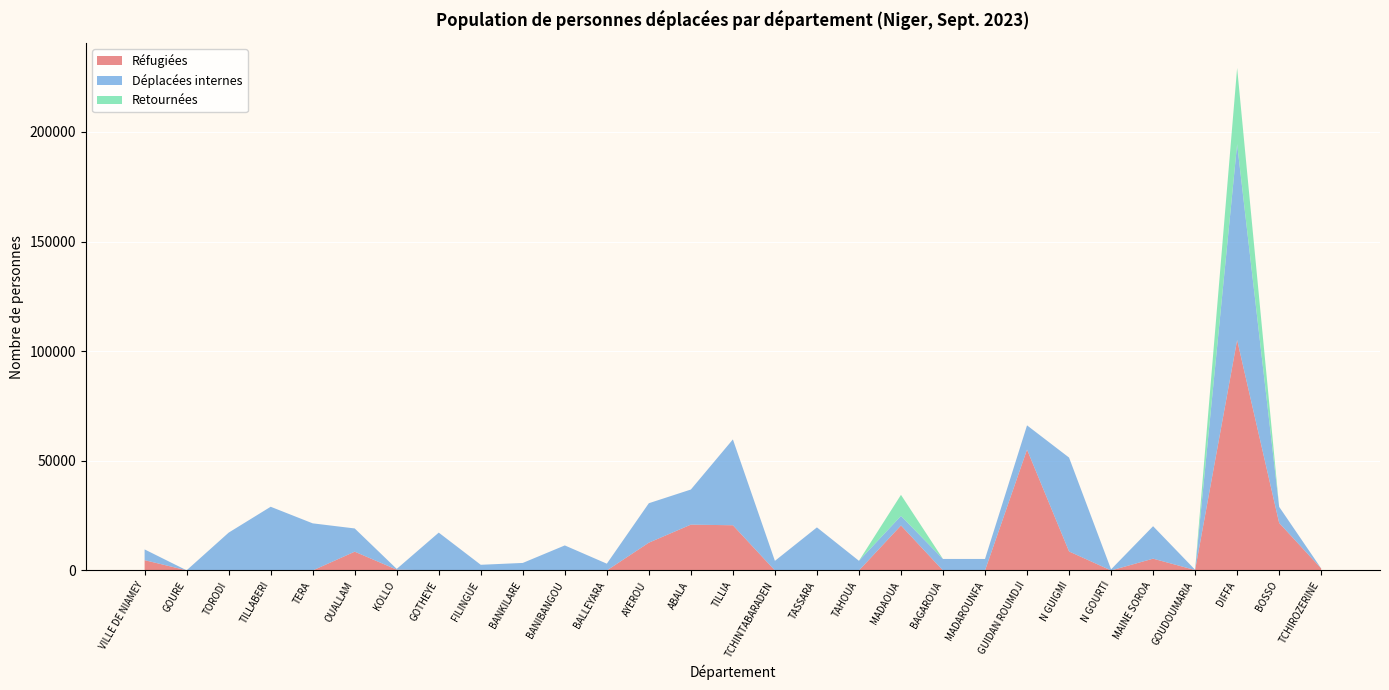

Reading right to left, transcribe all the data shown in this chart.

Réfugiées: TCHIROZERINE=927	BOSSO=21675	DIFFA=105092	GOUDOUMARIA=195	MAINE SOROA=5377	N GOURTI=0	N GUIGMI=8669	GUIDAN ROUMDJI=55131	MADAROUNFA=0	BAGAROUA=0	MADAOUA=20522	TAHOUA=0	TASSARA=0	TCHINTABARADEN=0	TILLIA=20620	ABALA=20902	AYEROU=12673	BALLEYARA=0	BANIBANGOU=0	BANKILARE=0	FILINGUE=0	GOTHEYE=0	KOLLO=373	OUALLAM=8569	TERA=0	TILLABERI=0	TORODI=0	GOURE=76	VILLE DE NIAMEY=4694
Déplacées internes: TCHIROZERINE=0	BOSSO=7360	DIFFA=89319	GOUDOUMARIA=132	MAINE SOROA=14814	N GOURTI=510	N GUIGMI=42828	GUIDAN ROUMDJI=11056	MADAROUNFA=5251	BAGAROUA=5257	MADAOUA=4345	TAHOUA=4412	TASSARA=19651	TCHINTABARADEN=4378	TILLIA=39160	ABALA=16018	AYEROU=18002	BALLEYARA=3098	BANIBANGOU=11425	BANKILARE=3439	FILINGUE=2591	GOTHEYE=17269	KOLLO=334	OUALLAM=10597	TERA=21494	TILLABERI=29063	TORODI=17254	GOURE=0	VILLE DE NIAMEY=4917
Retournées: TCHIROZERINE=0	BOSSO=0	DIFFA=34807	GOUDOUMARIA=0	MAINE SOROA=0	N GOURTI=0	N GUIGMI=0	GUIDAN ROUMDJI=0	MADAROUNFA=0	BAGAROUA=0	MADAOUA=9625	TAHOUA=0	TASSARA=0	TCHINTABARADEN=0	TILLIA=0	ABALA=0	AYEROU=0	BALLEYARA=0	BANIBANGOU=0	BANKILARE=0	FILINGUE=0	GOTHEYE=0	KOLLO=0	OUALLAM=0	TERA=0	TILLABERI=0	TORODI=0	GOURE=1	VILLE DE NIAMEY=0